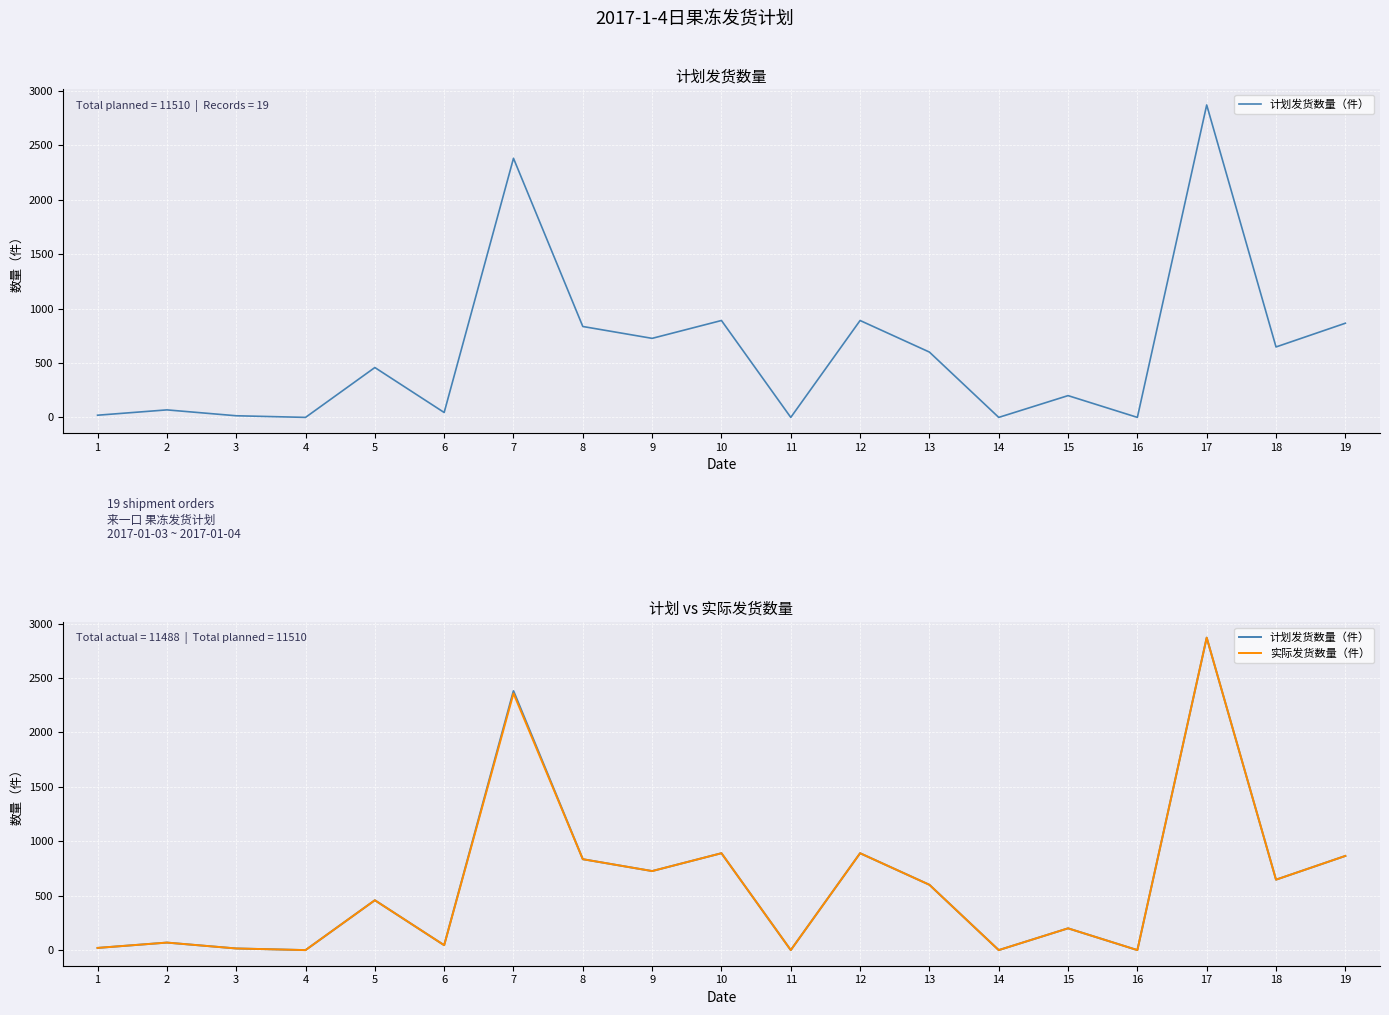

At which category is the sum across all series the highest?

17